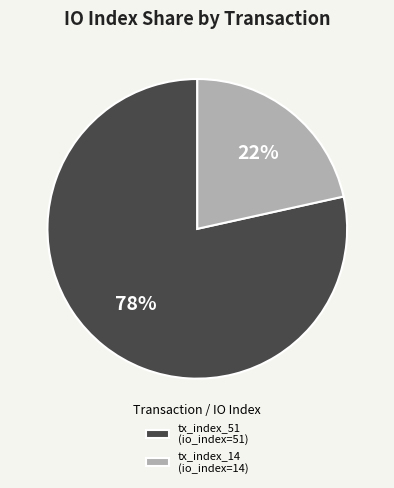

Which category has the biggest portion of the pie?

tx_index_51